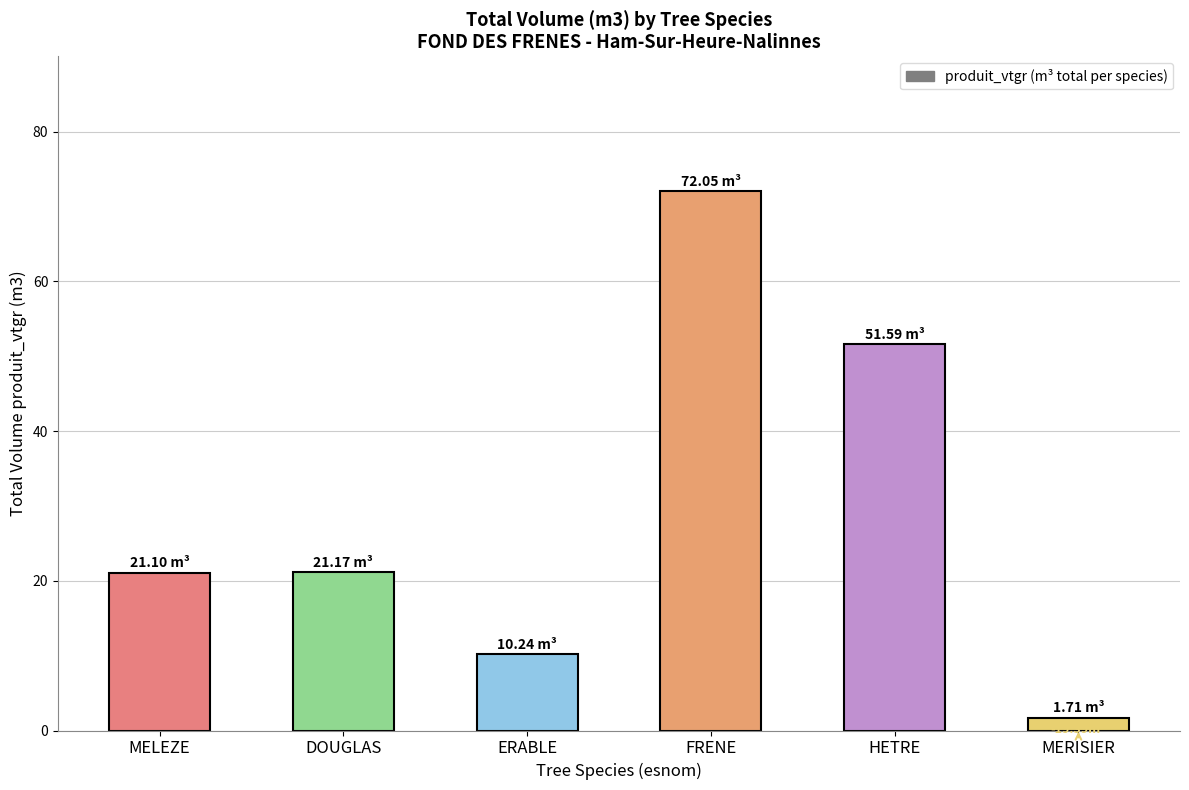

What is the label of the 5th bar from the left?

HETRE